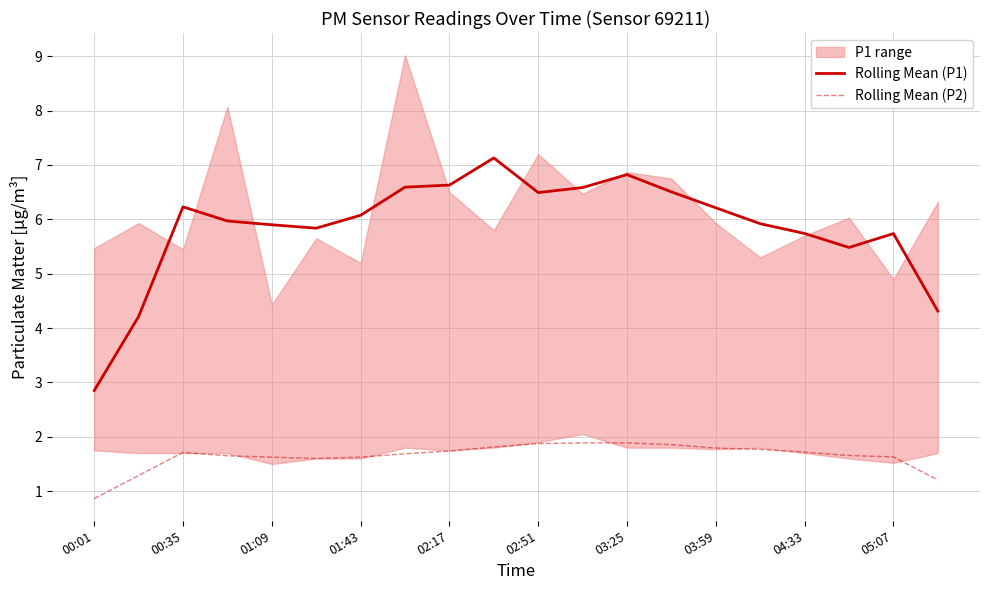

How many data points does each series have?

20